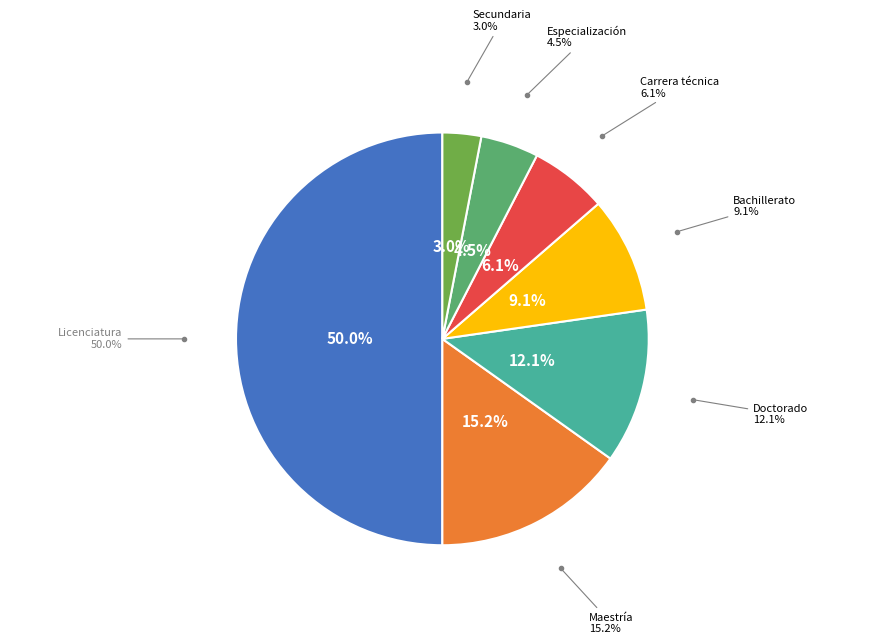

What is the change in value from Licenciatura to Secundaria?

-31